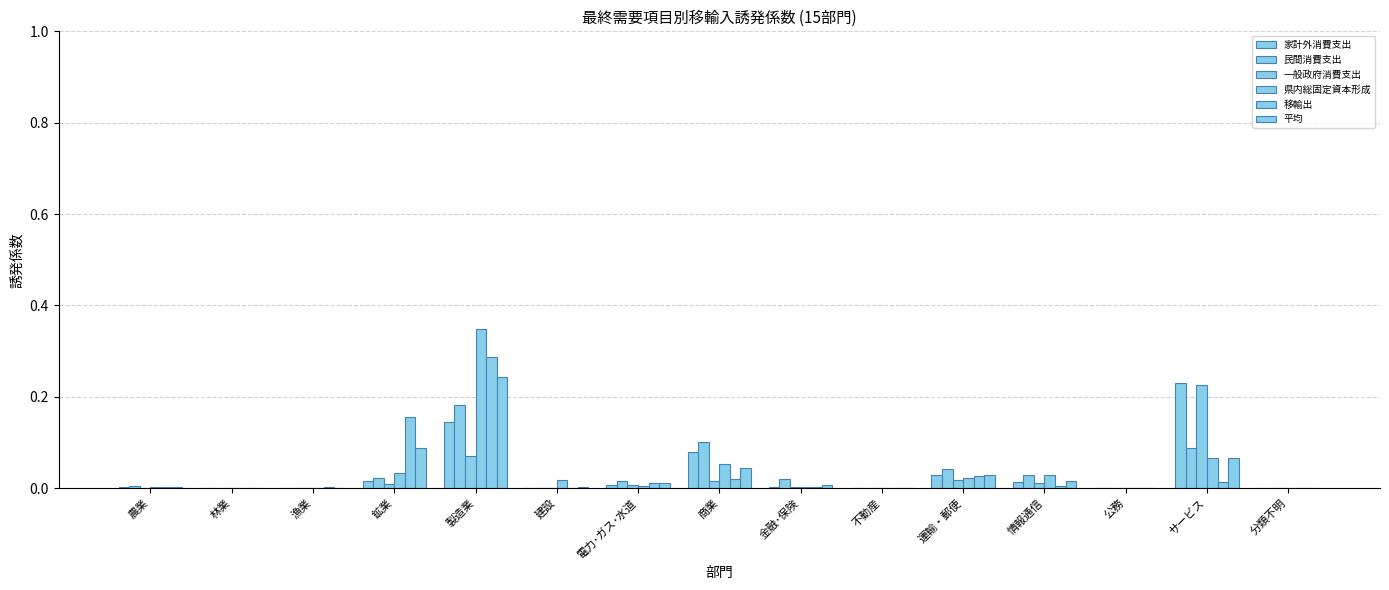

Is it true that 平均 equals 0.0 at 運輸・郵便?

True